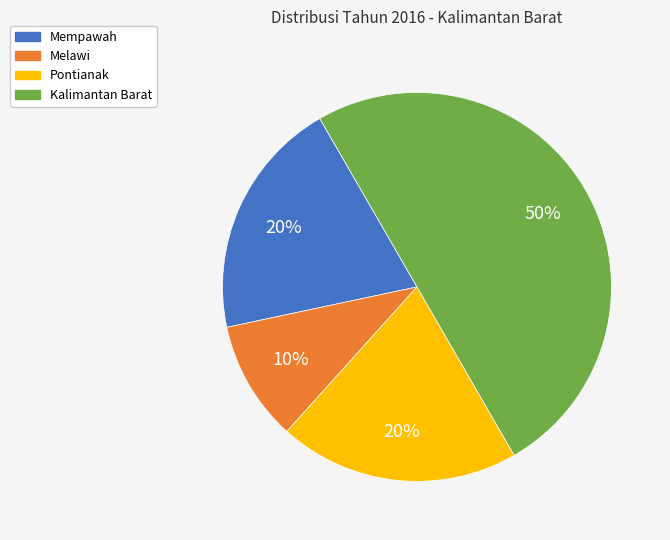

To the nearest percent, what is the difference between the largest and smallest slice percentages?

40%